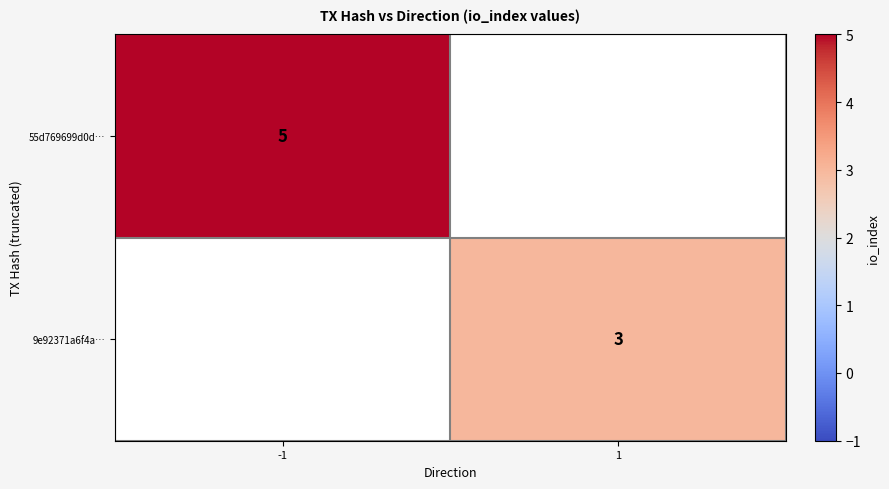

The value of 55d769699d0d… at -1 is 5. True or false?

True